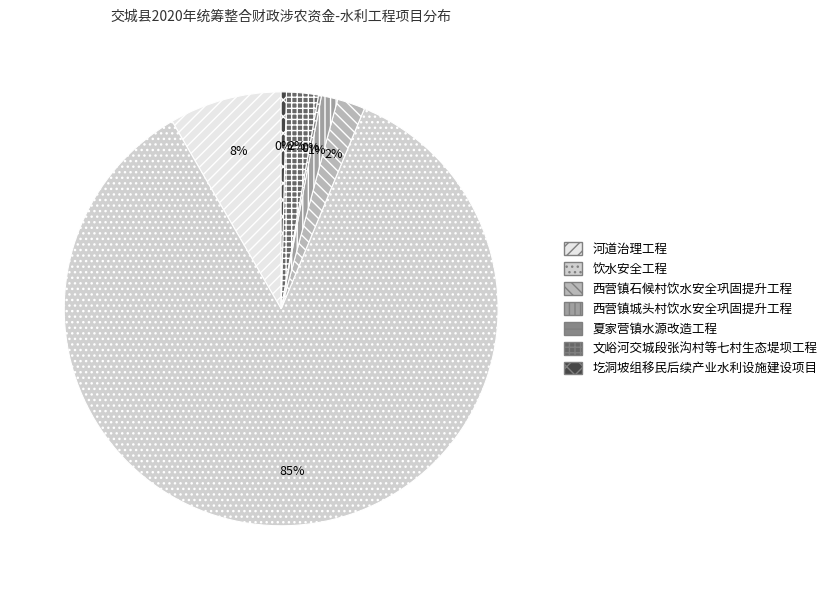

Does 饮水安全工程 account for over 50% of the chart?

Yes